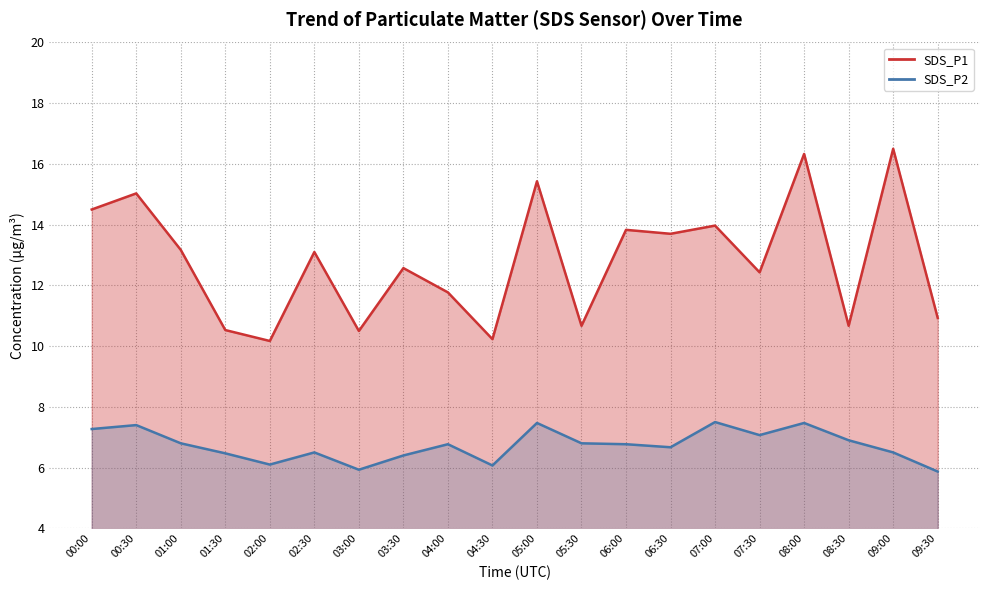

The value of SDS_P1_line at 06:00 is 5.9. True or false?

False